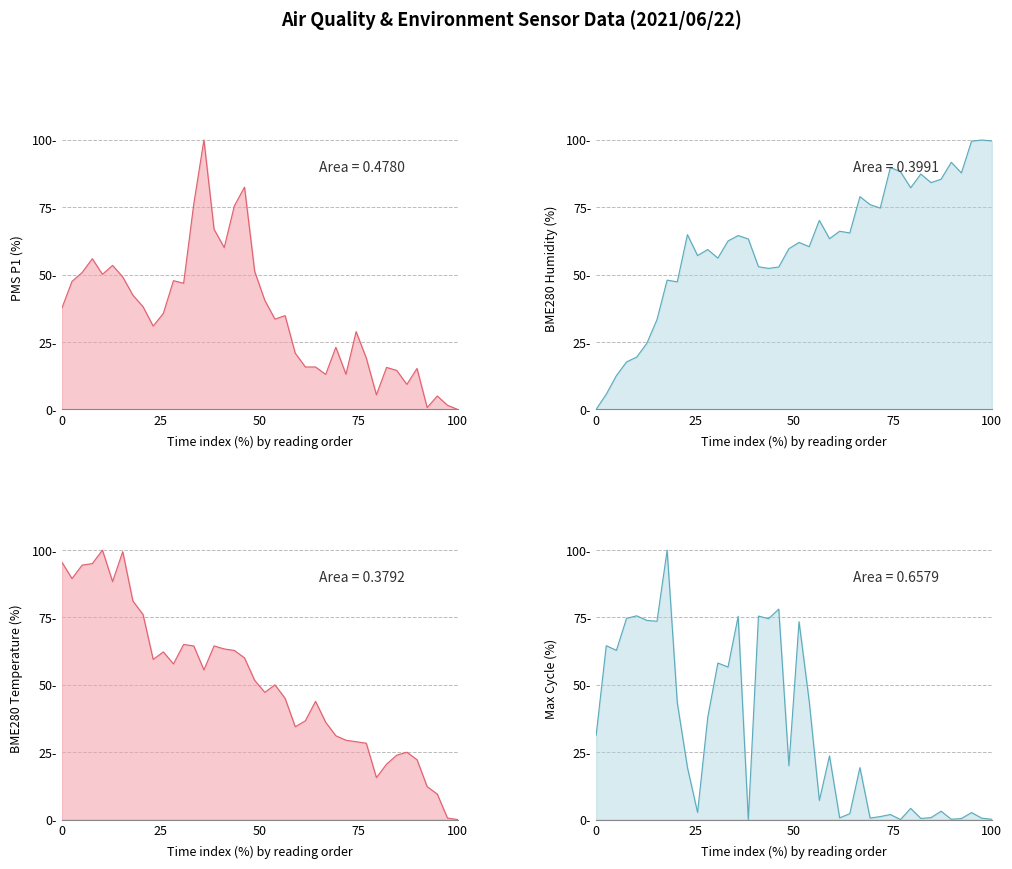

Which series has the largest range (max minus min)?

PMS_P1